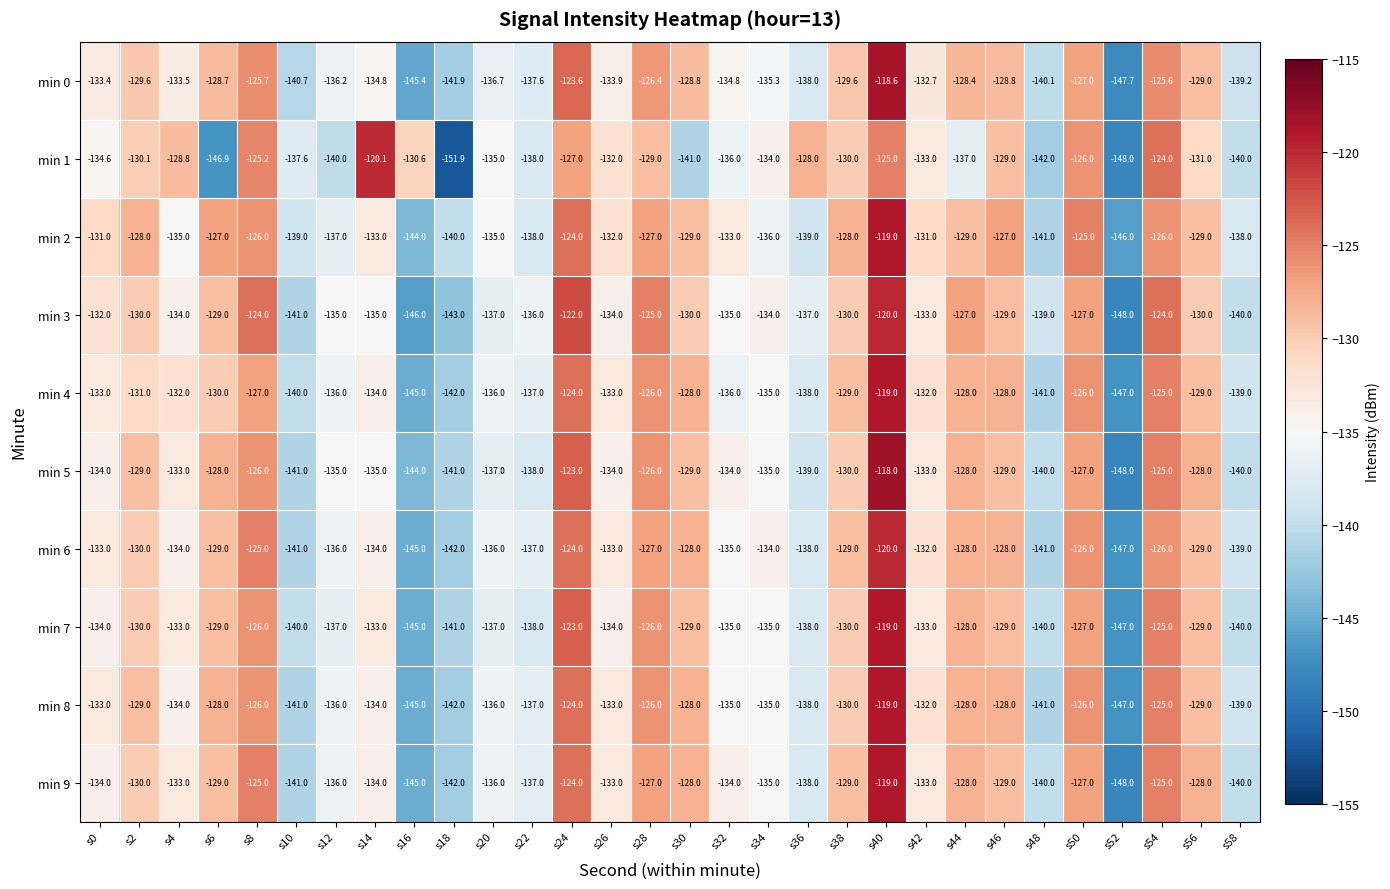

At which category is the sum across all series the highest?

s40